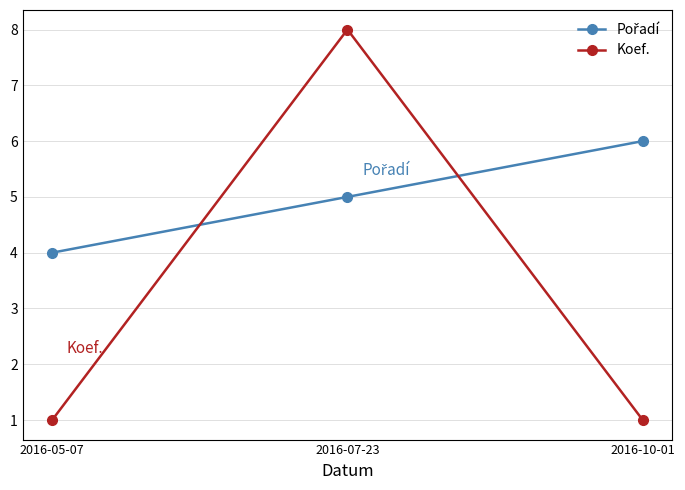

What is the difference between the highest and lowest values at 2016-07-23?

3